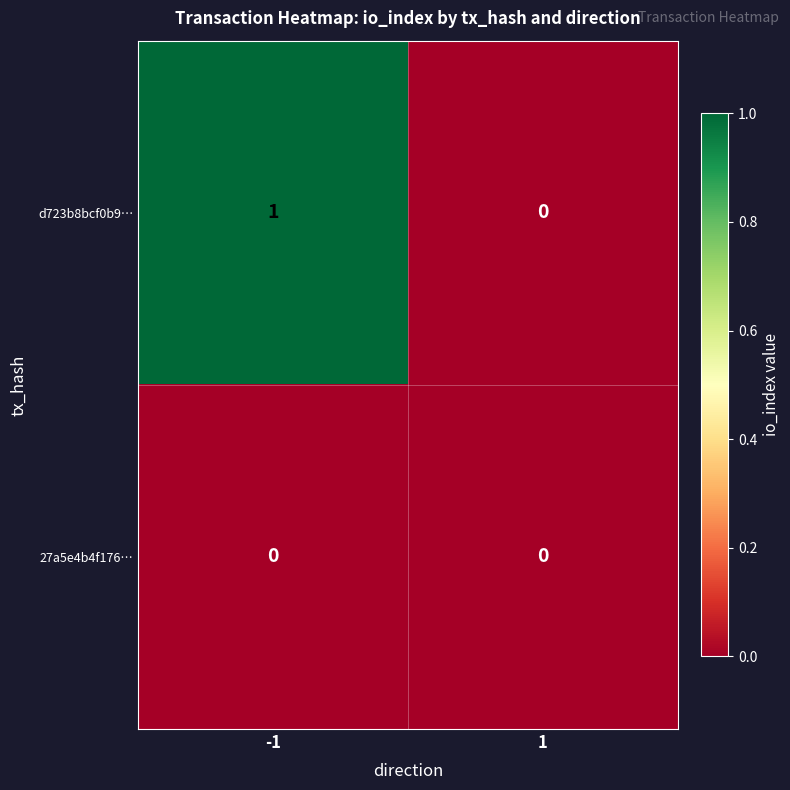

Count the number of categories in the chart.

2